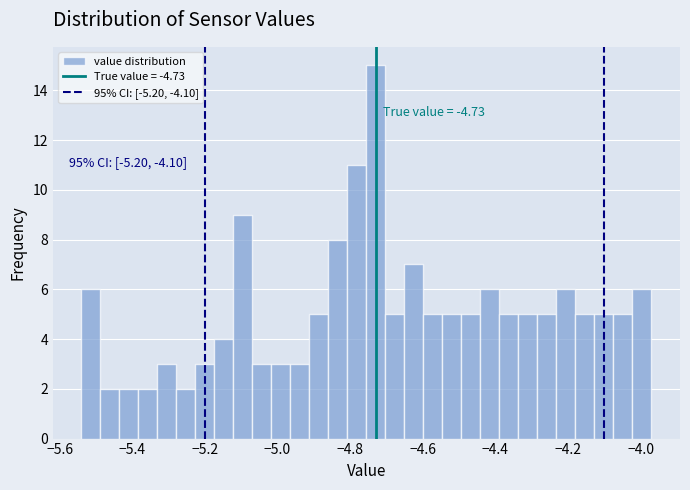

Around what value on the x-axis is the tallest bar? Give the approximate position of its centre, as read against the axis.

-4.72